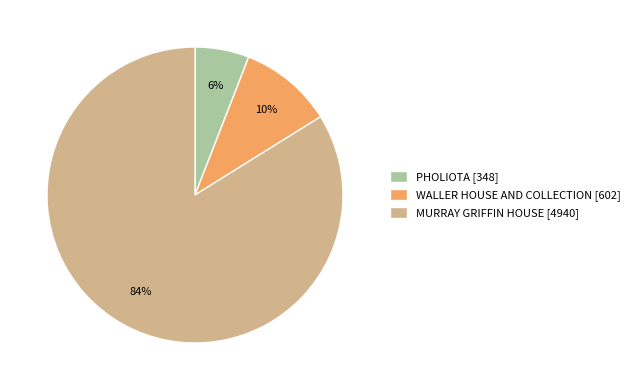

Which has a higher value, PHOLIOTA [348] or WALLER HOUSE AND COLLECTION [602]?

WALLER HOUSE AND COLLECTION [602]